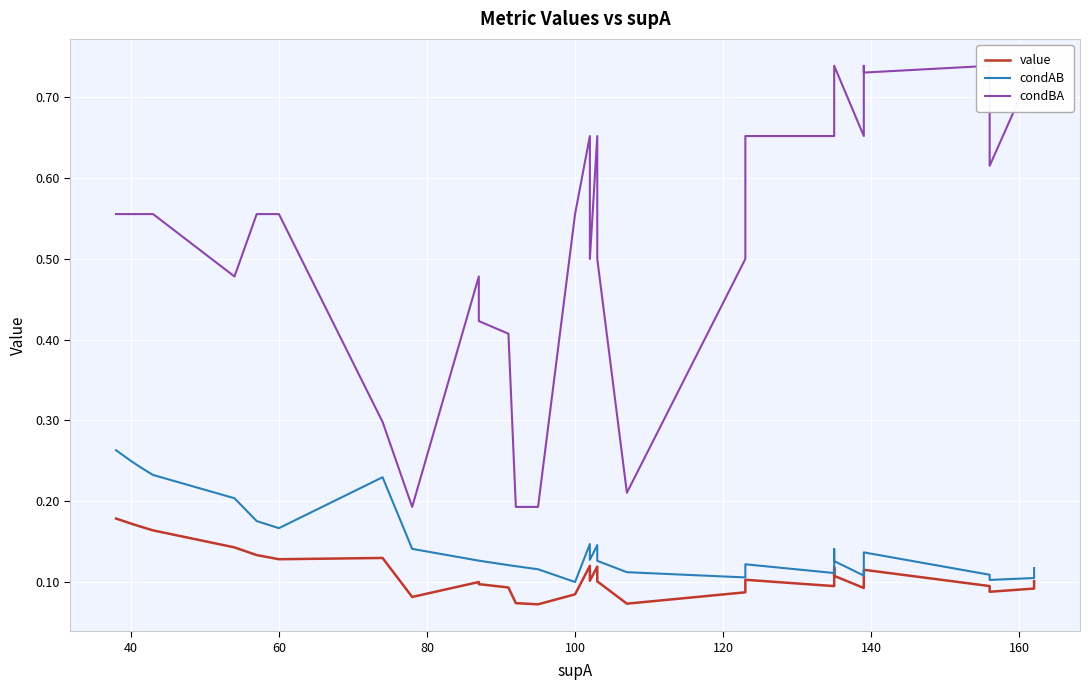

What is the lowest value of the condAB series?

0.1